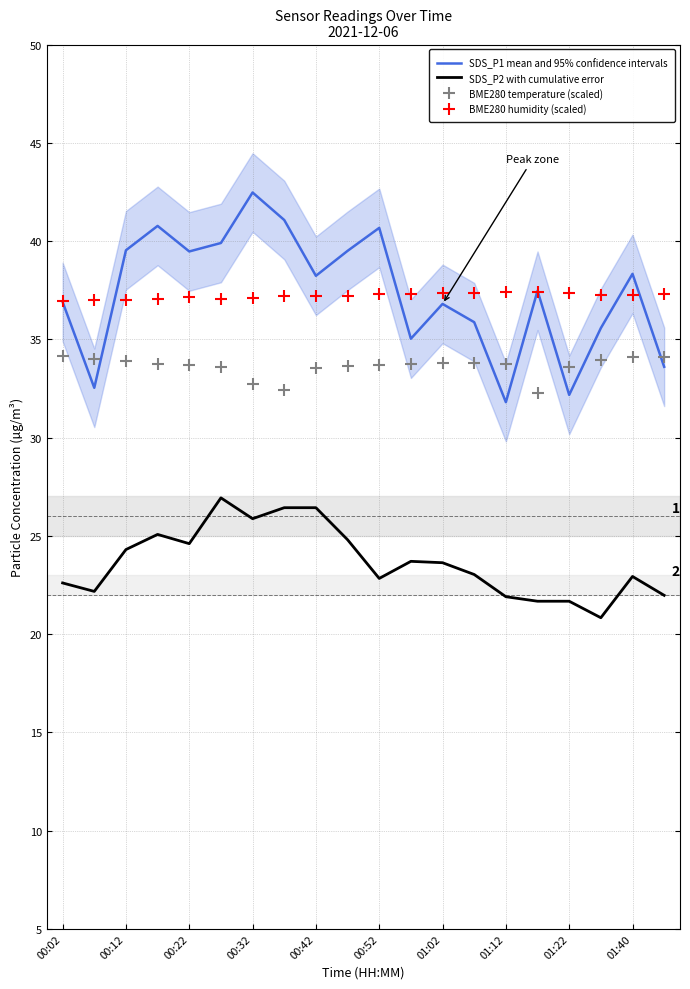

The value of BME280 humidity (scaled) at 00:52 is 19.1. True or false?

False